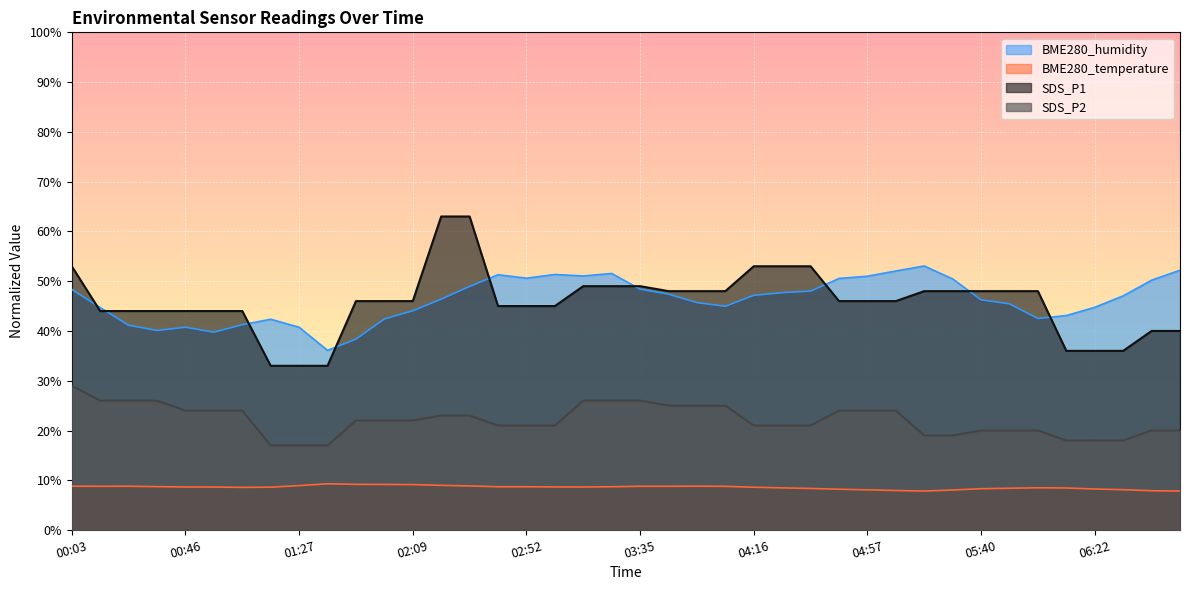

In BME280_humidity, how many points are higher than both neighbors (excluding endpoints)?

6